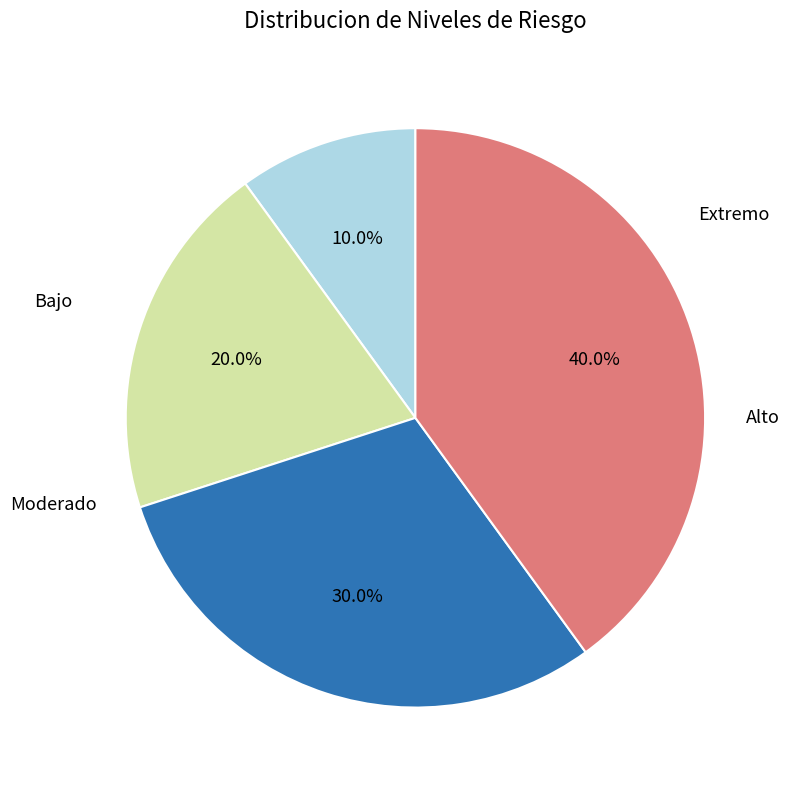

Is there a majority slice in this chart?

No